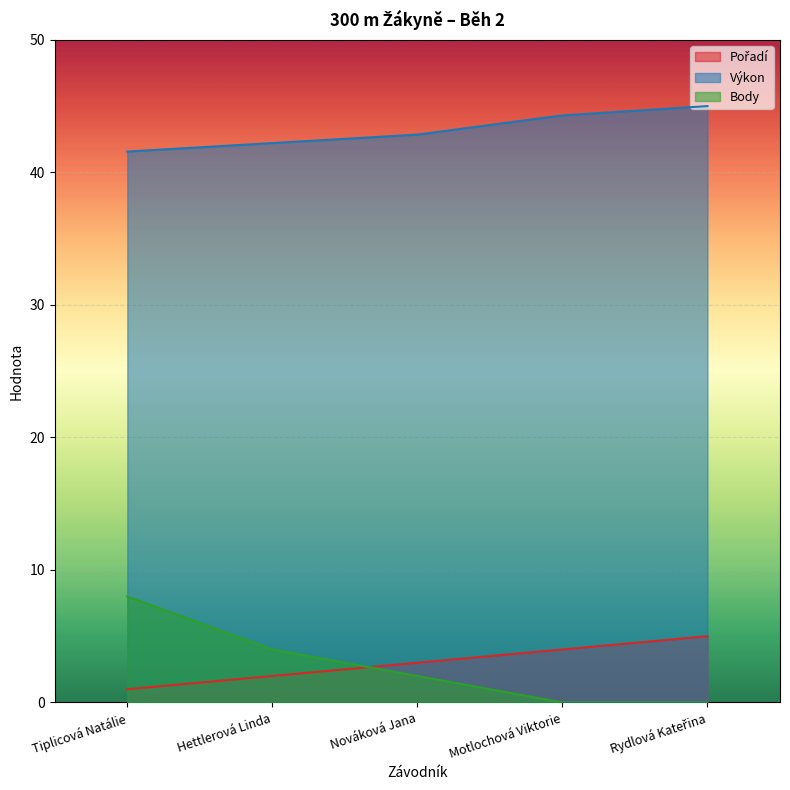

Between Motlochová Viktorie and Rydlová Kateřina, which series saw the biggest shift?

Pořadí